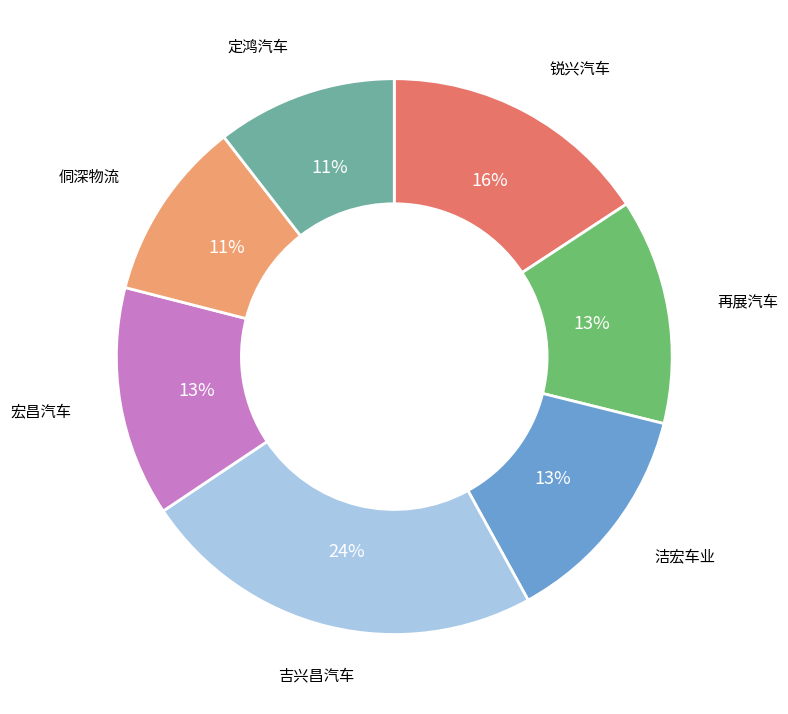

To the nearest percent, what percentage of the pie is 锐兴汽车?

16%